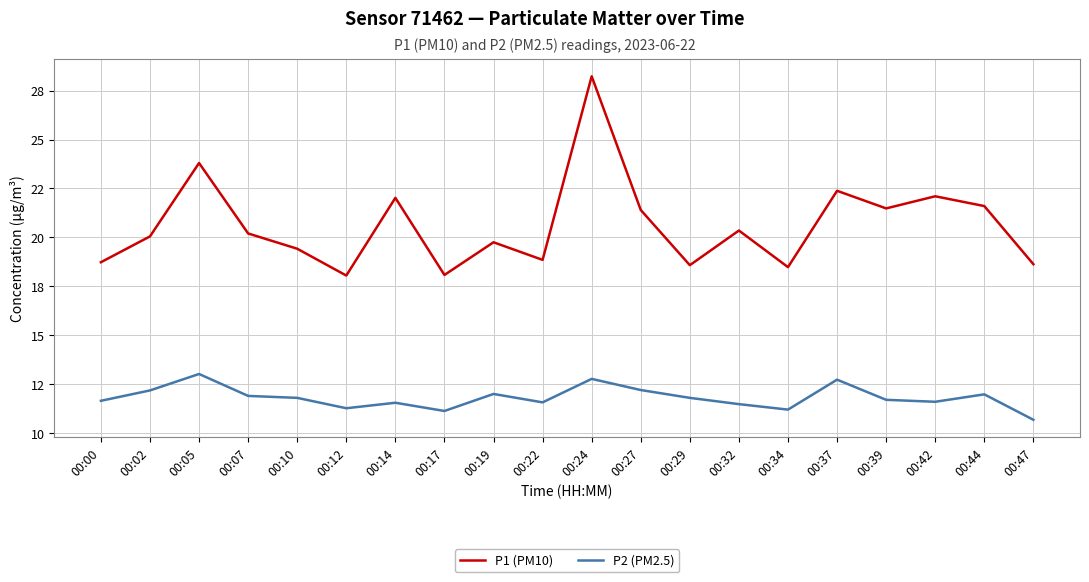

True or false: P2 (PM2.5) and P1 (PM10) intersect in this chart.

False